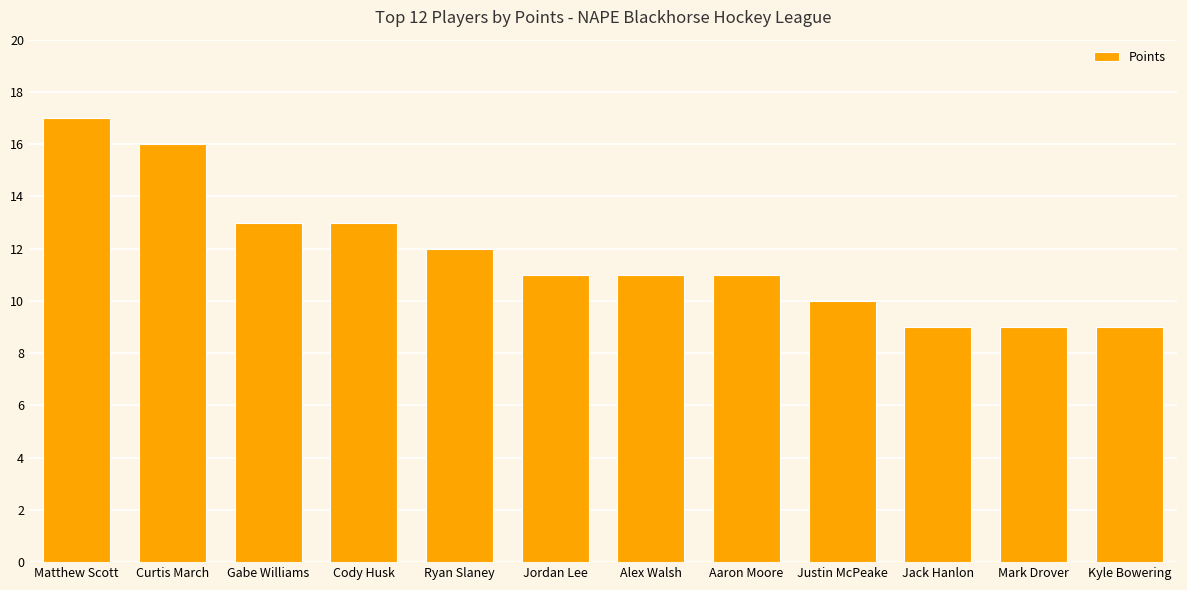

What is the change in value from Ryan Slaney to Jack Hanlon?

-3